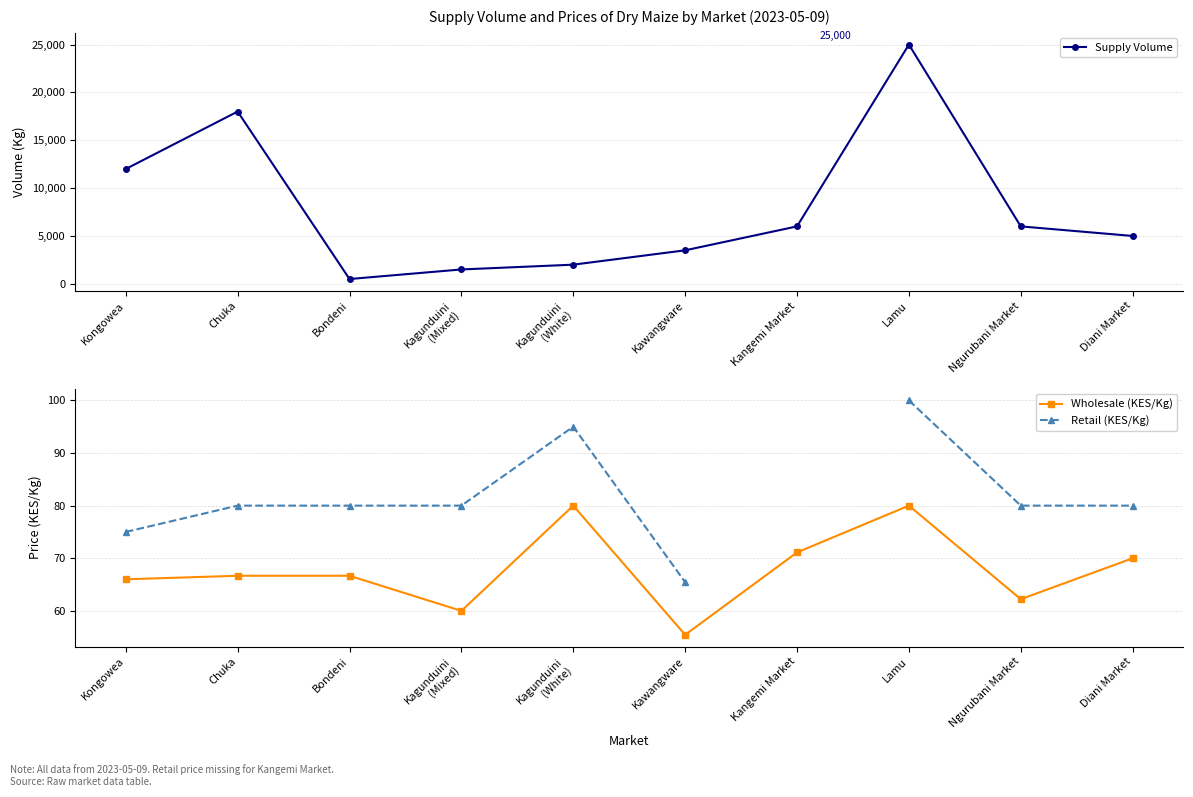

Where does the Retail (KES/Kg) series first go above 95?

Lamu